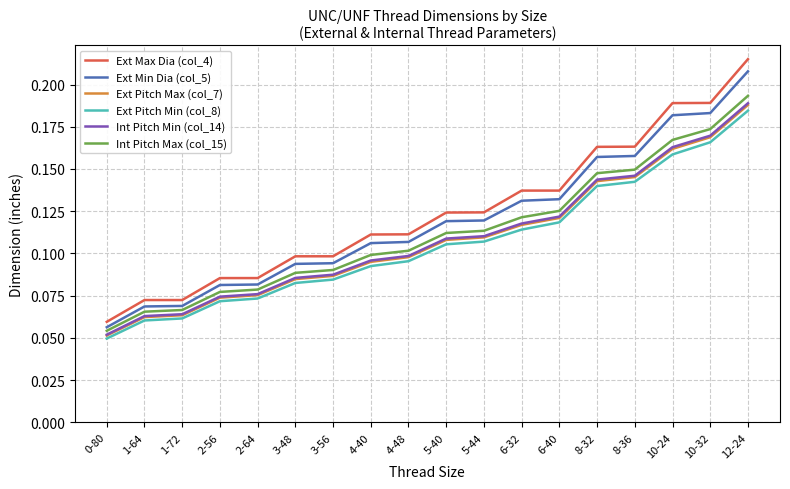

What position from the right is 5-40?

9